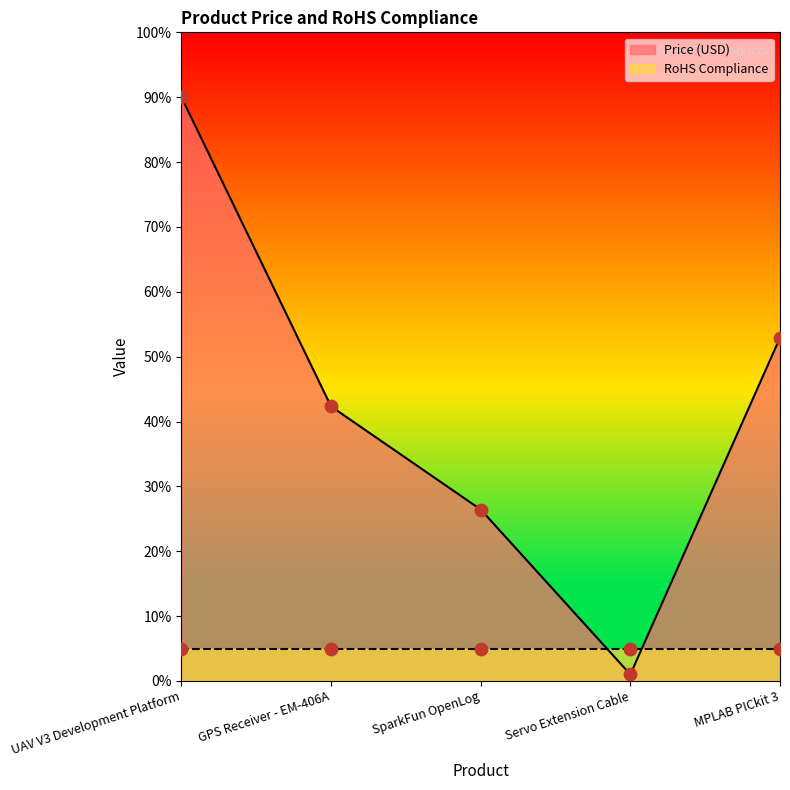

What is the change in value from SparkFun OpenLog to MPLAB PICkit 3?

+26.5